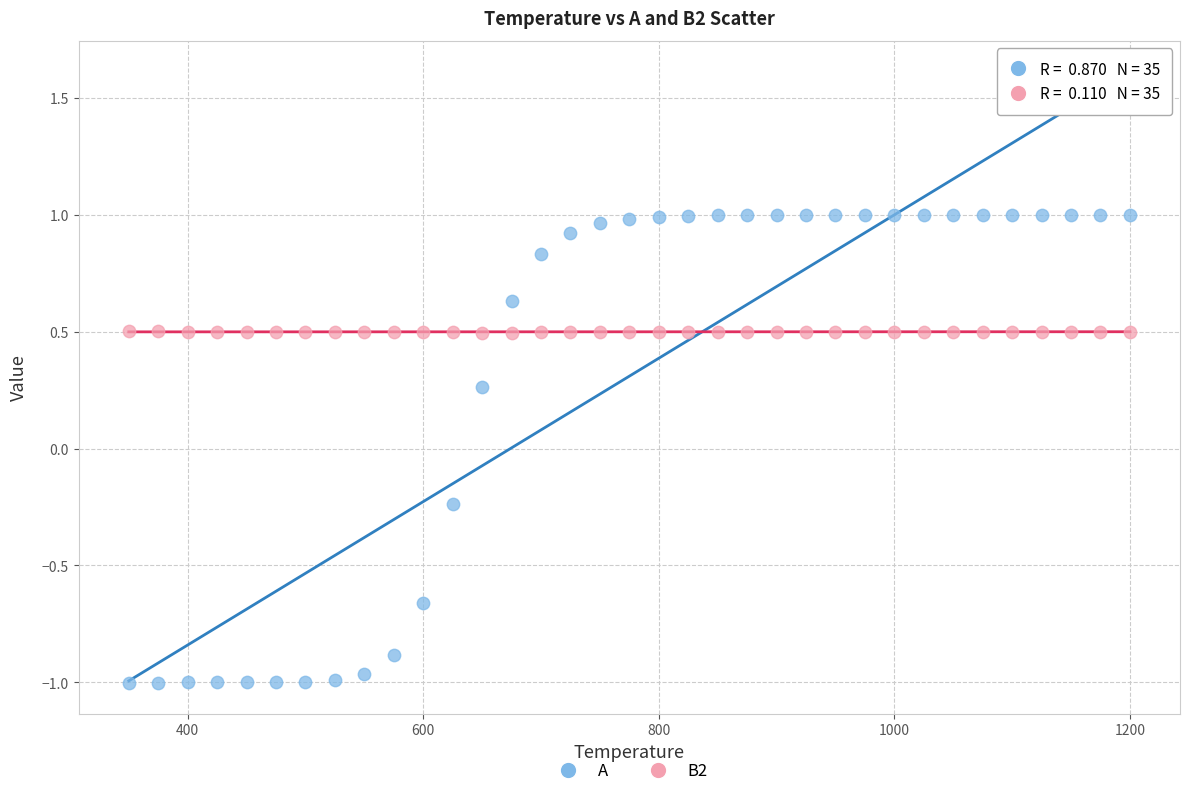

What are all the series names shown in the legend?

A, B2